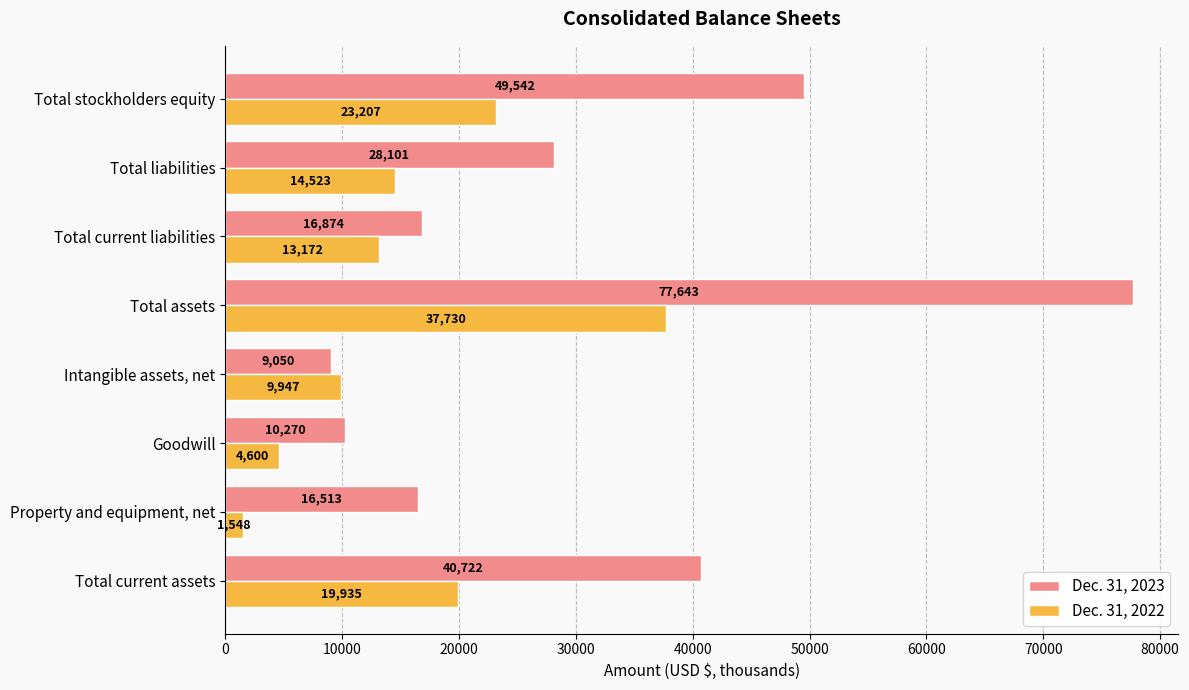

At which category is the sum across all series the highest?

Total assets